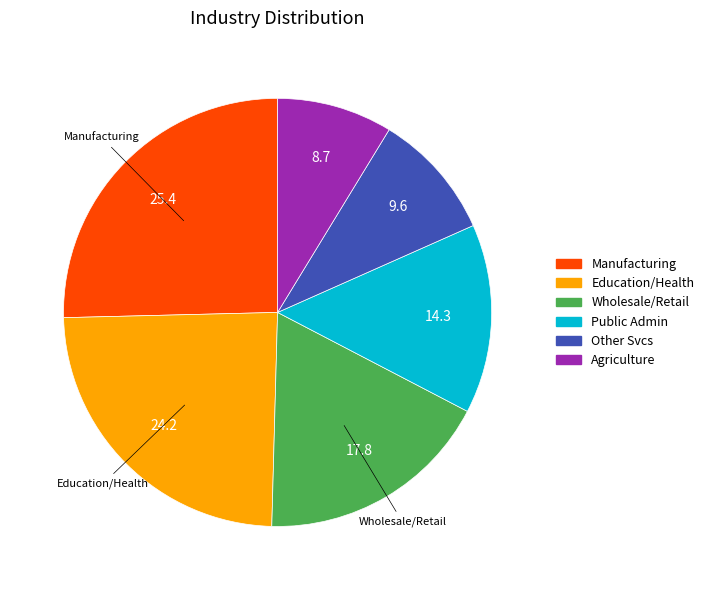

Does any single category account for the majority?

No